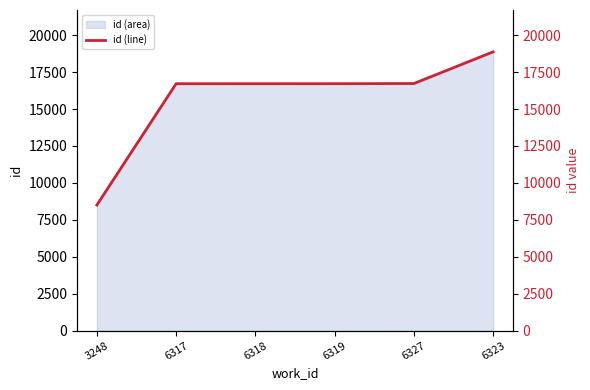

Does the chart have visible grid lines?

No